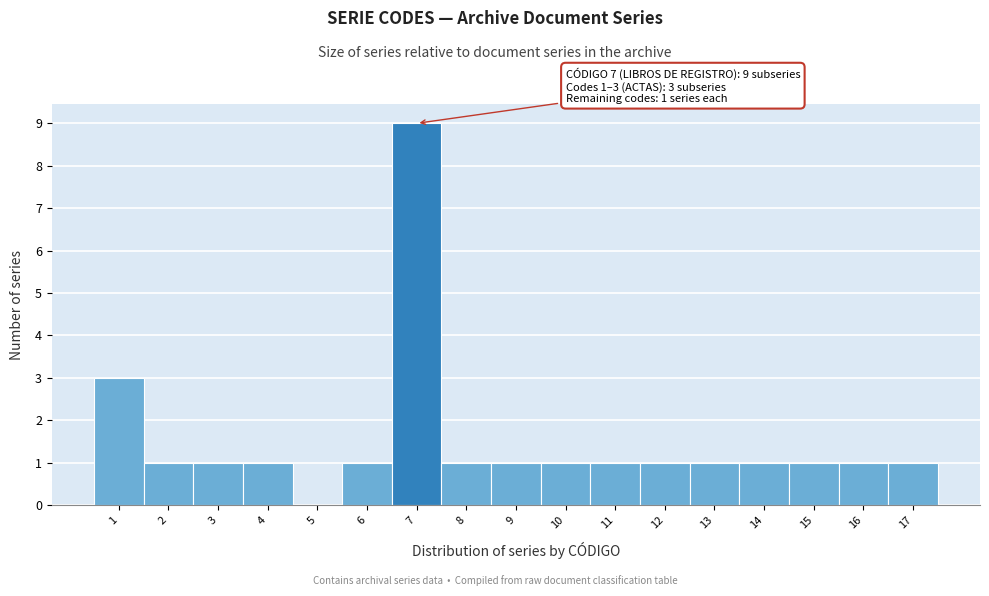

Over which range of the x-axis is the bar tallest?

6.5 to 7.5